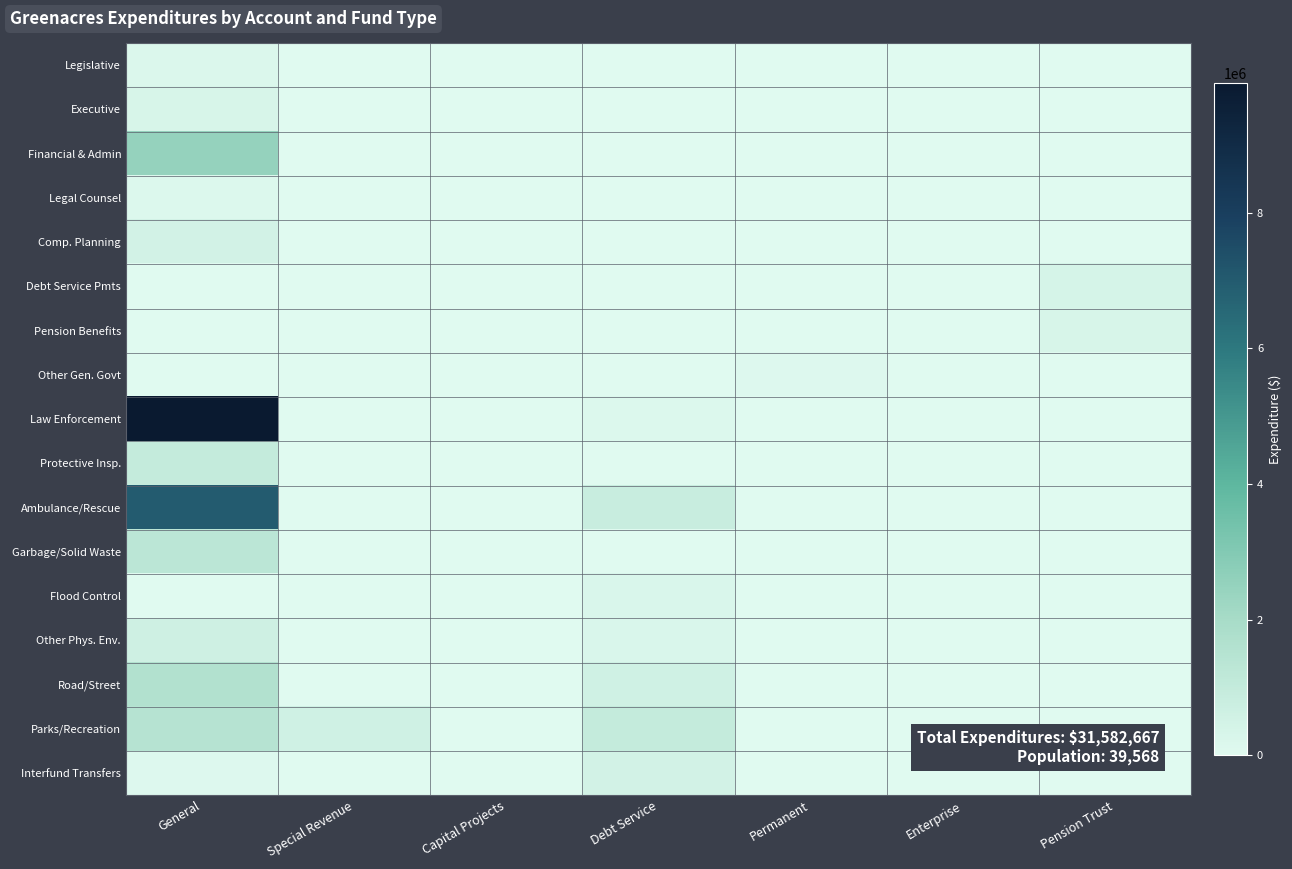

How many series are shown in this chart?

17